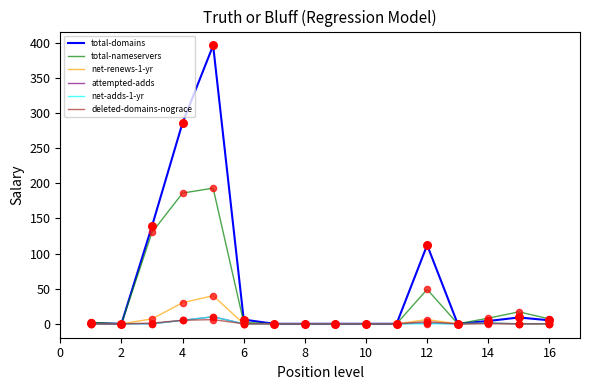

Which series has the largest total across all categories?

total-domains